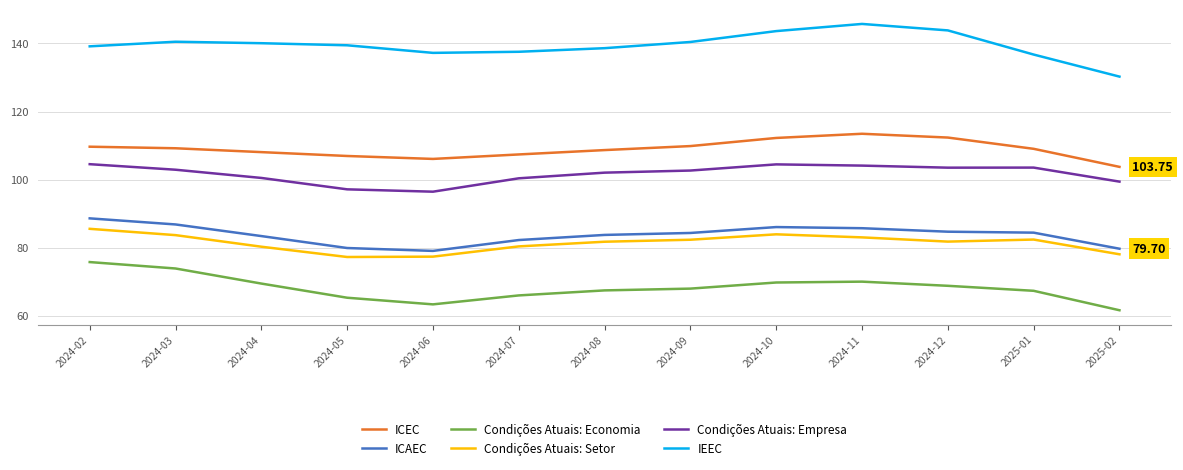

Between 2024-11 and 2025-02, which series saw the biggest shift?

IEEC